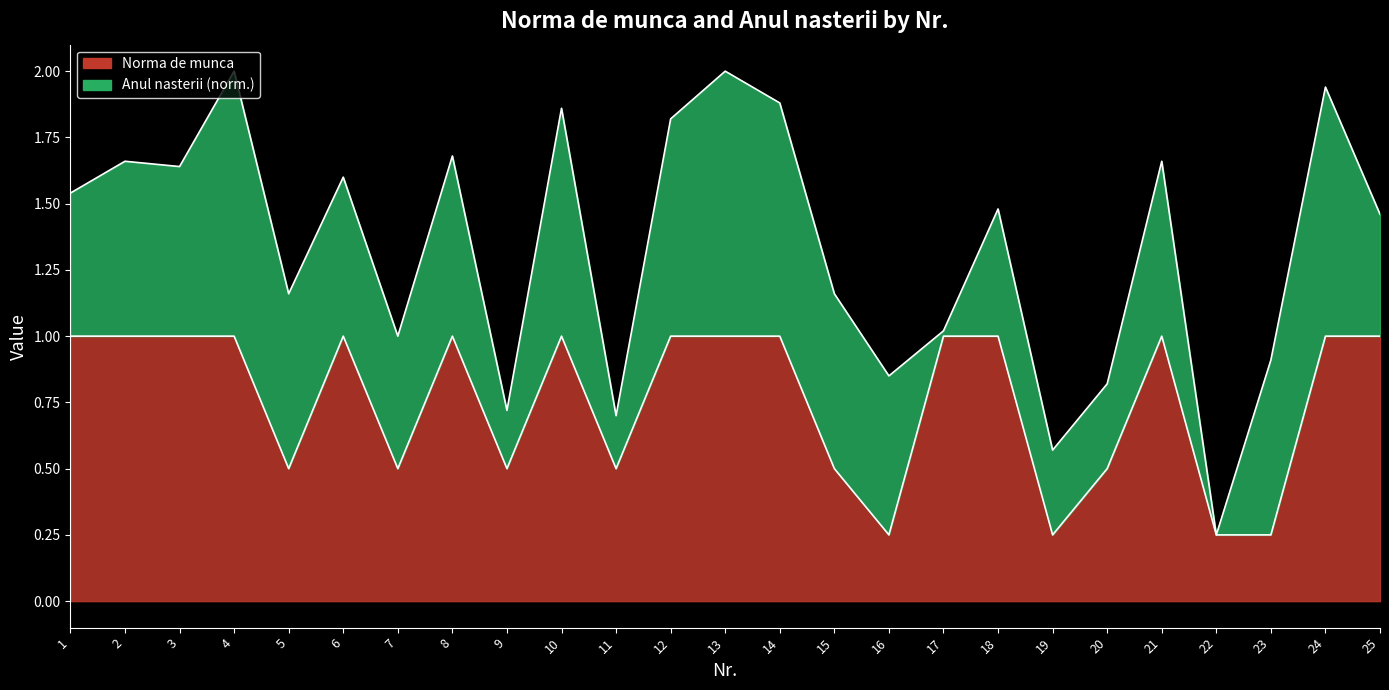

What is the sum of the values at 2 and 22?

1.2